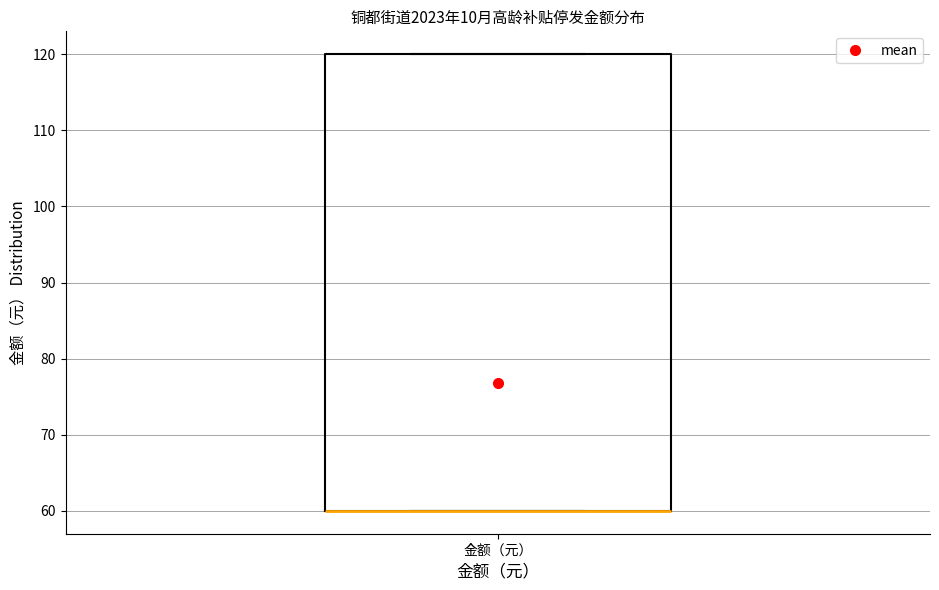

Read this box plot against the y-axis: the position of the median line, the range covered by the box, and the ends of both whiskers. The values are not printed on the chart, so give them approximately, as read against the axis.

median 60 (drawn on the box's lower edge), box 60 to 120, whiskers 60 to 120